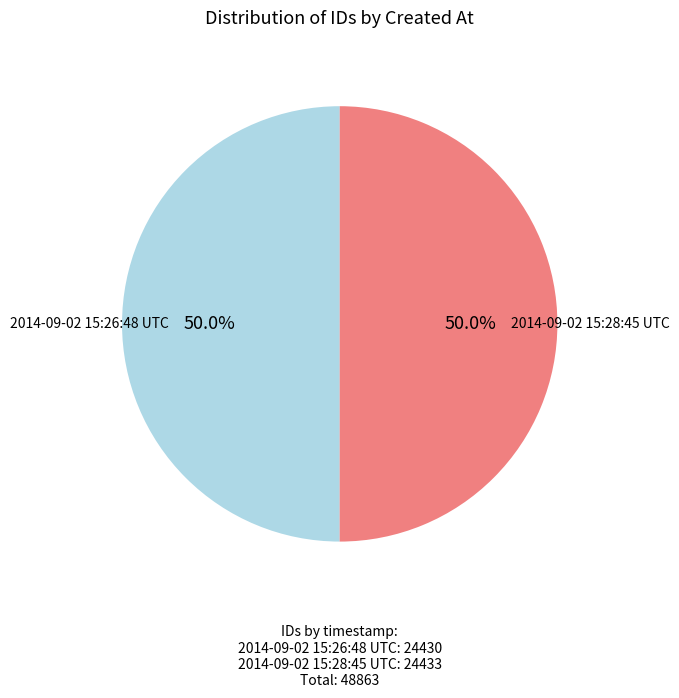

Which slice is the smallest?

2014-09-02 15:26:48 UTC